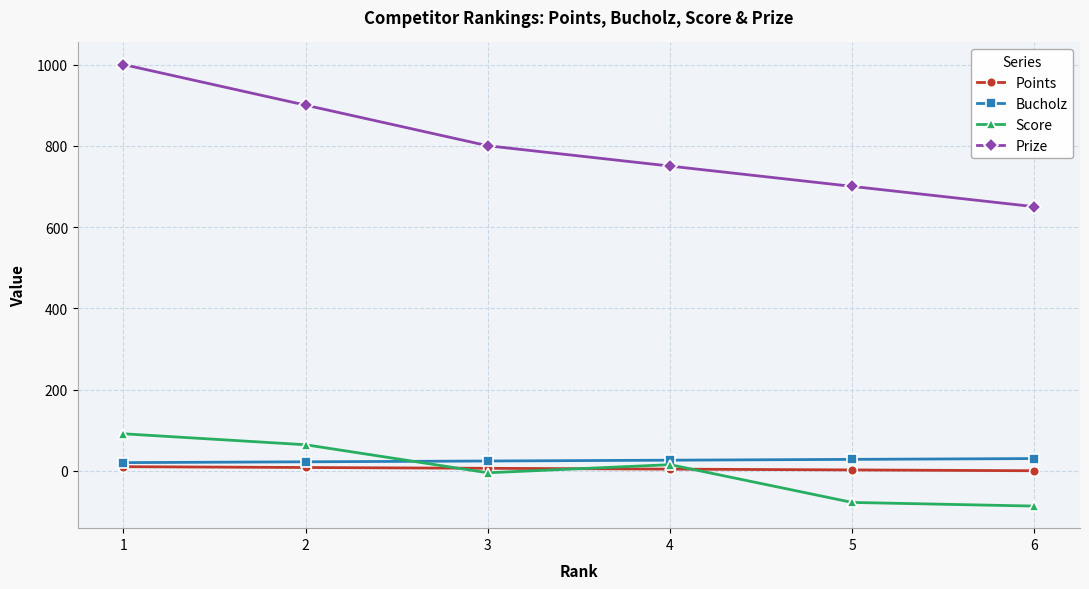

True or false: Prize and Score cross at least once.

False